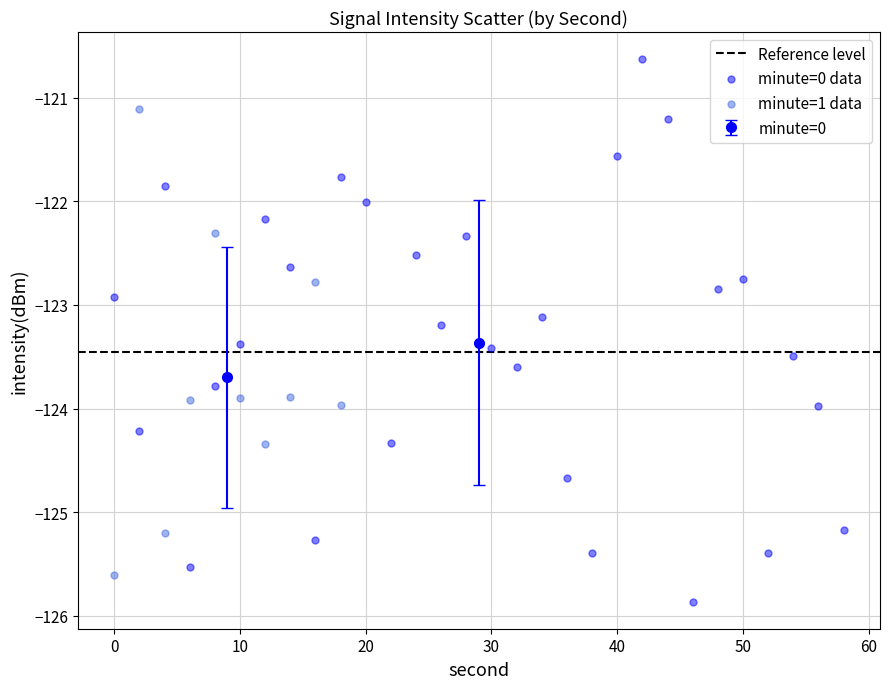

Which series reaches the maximum Y coordinate?

minute=0 data